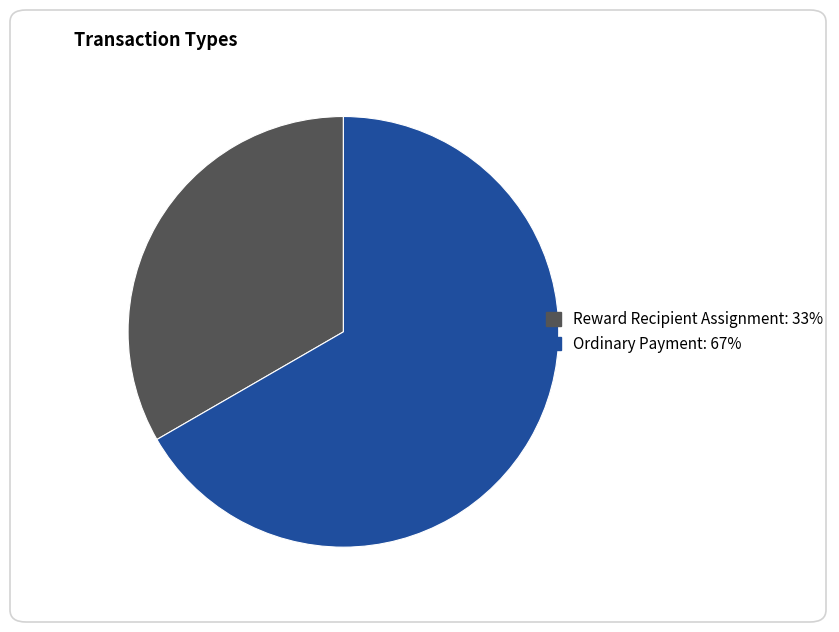

The Reward Recipient Assignment slice represents 33% of the pie. True or false?

True